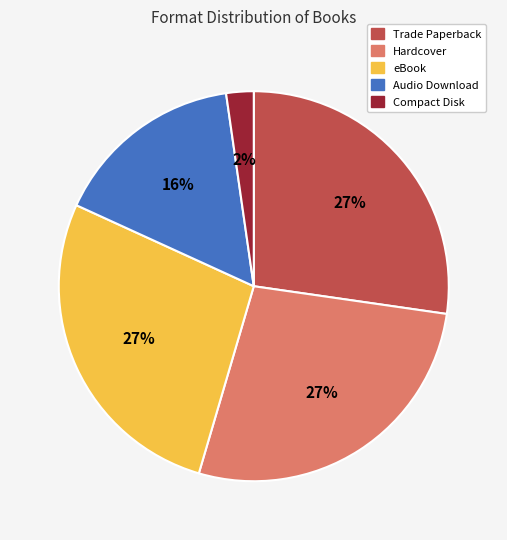

Does Compact Disk represent more than half of the total?

No